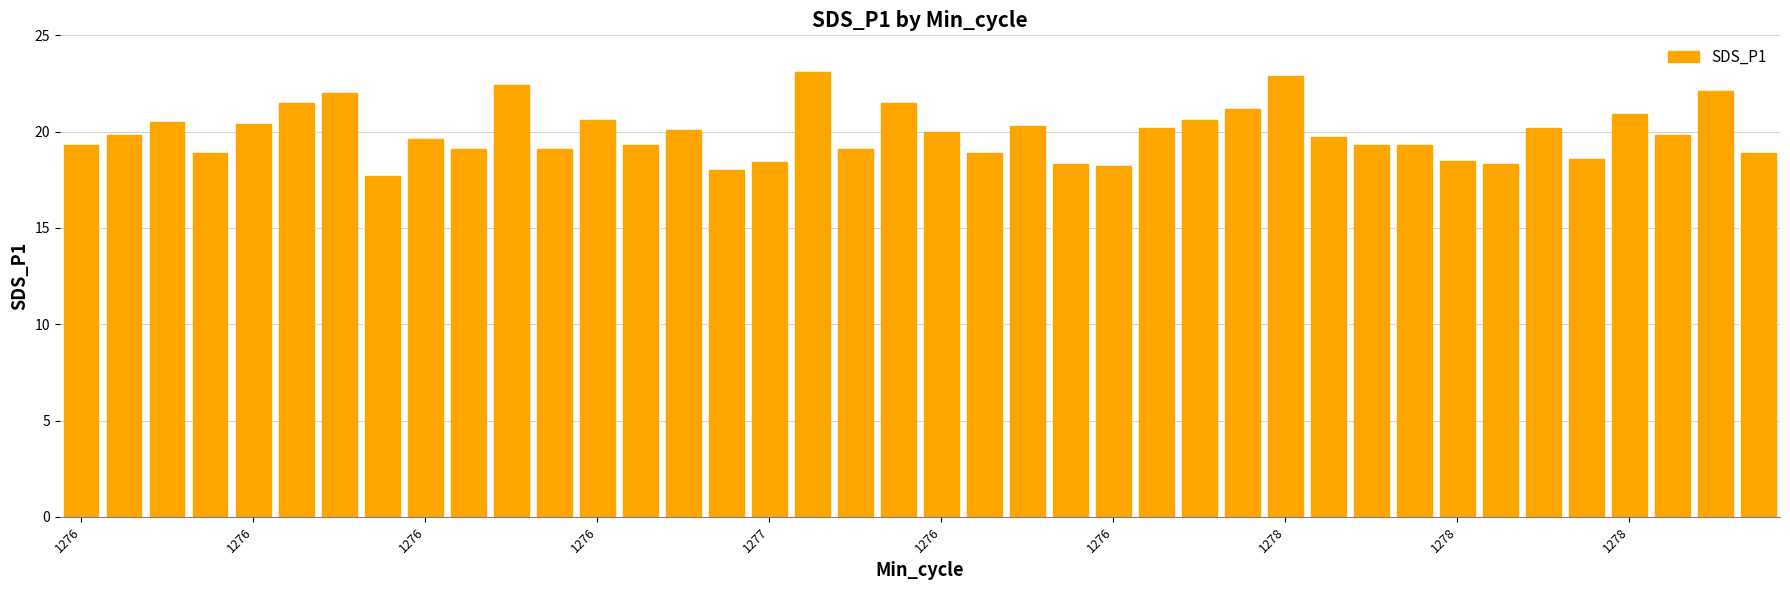

What is the minimum value shown in the chart?

17.7